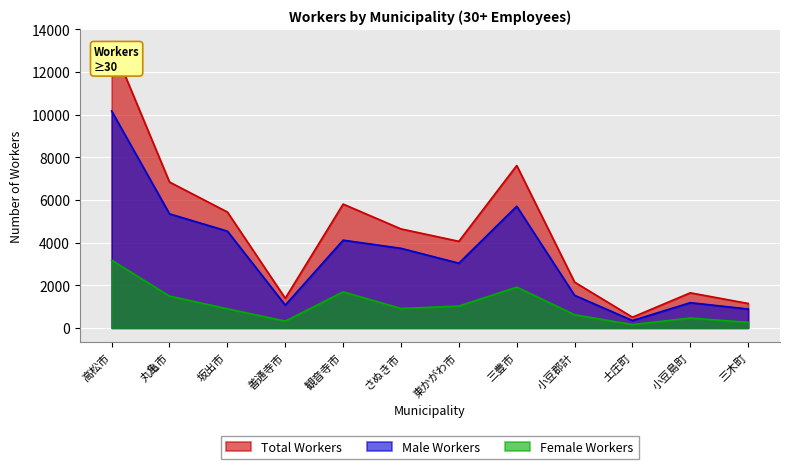

What is the label of the 5th point from the left?

観音寺市